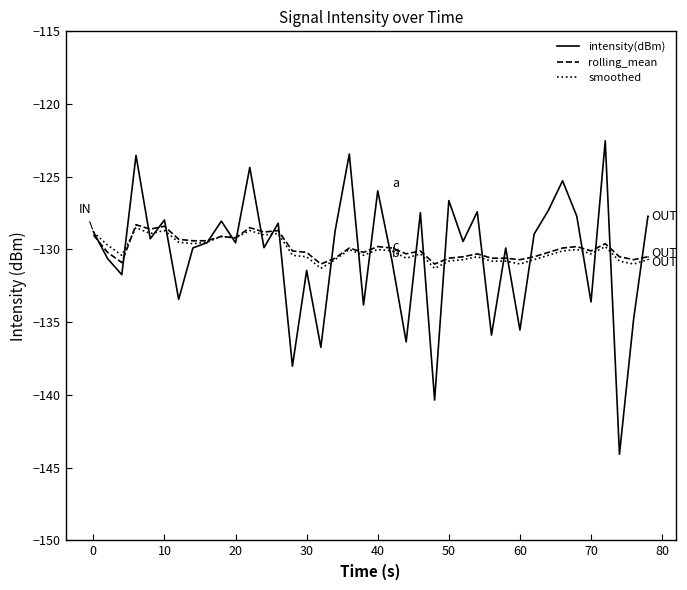

Which series has the widest spread of values?

intensity(dBm)